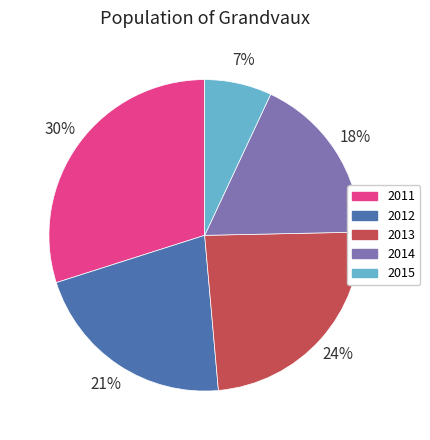

To the nearest percent, what is the difference between the 2013 and 2014 slice percentages?

6%